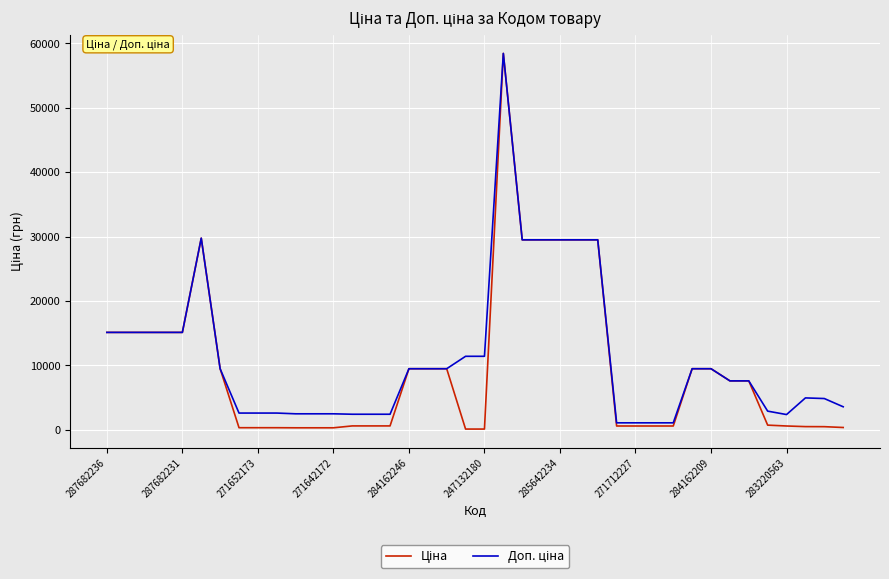

What is the maximum value shown in the chart?

58426.5